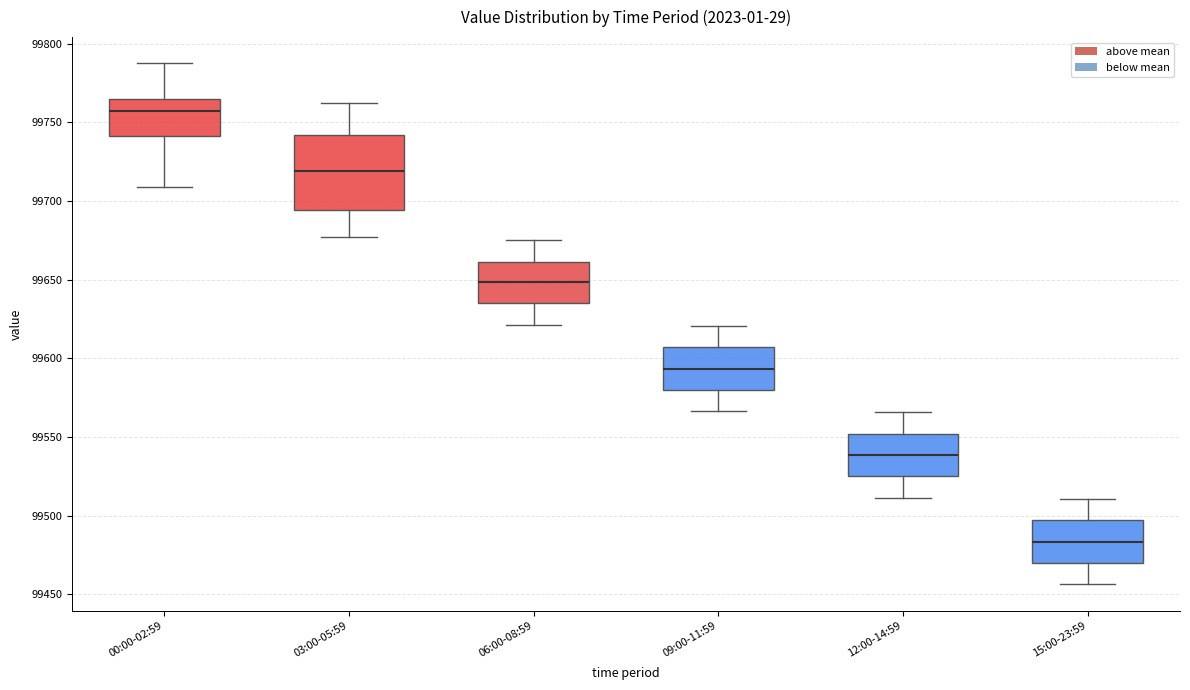

Reading left to right, read every box against the y-axis: the position of its median line, the range the box covers, and the ends of its whiskers. The values are not printed on the chart, so give them approximately, as read against the axis.

00:00-02:59: median 99755, box 99740 to 99765, whiskers 99710 to 99790
03:00-05:59: median 99720, box 99695 to 99740, whiskers 99675 to 99760
06:00-08:59: median 99650, box 99635 to 99660, whiskers 99620 to 99675
09:00-11:59: median 99595, box 99580 to 99605, whiskers 99565 to 99620
12:00-14:59: median 99540, box 99525 to 99550, whiskers 99510 to 99565
15:00-23:59: median 99485, box 99470 to 99495, whiskers 99455 to 99510